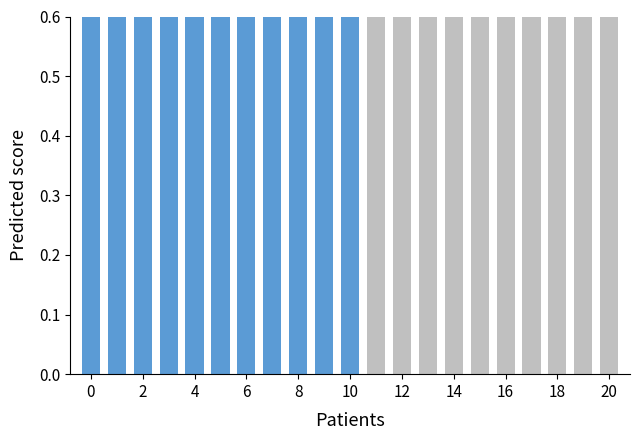

How many values are between 0 and 1?

21